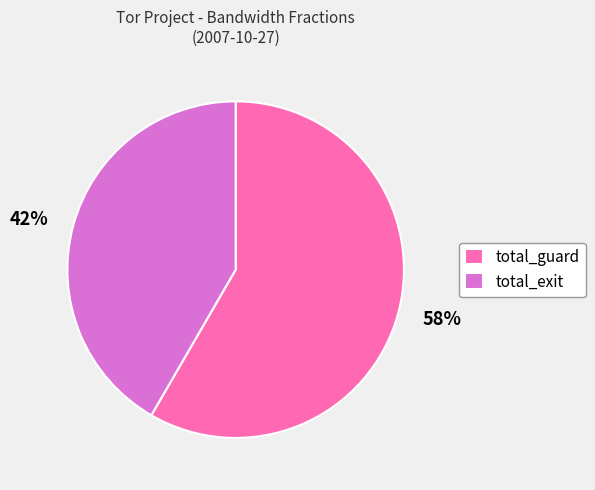

Rank the categories by value from lowest to highest.

total_exit, total_guard